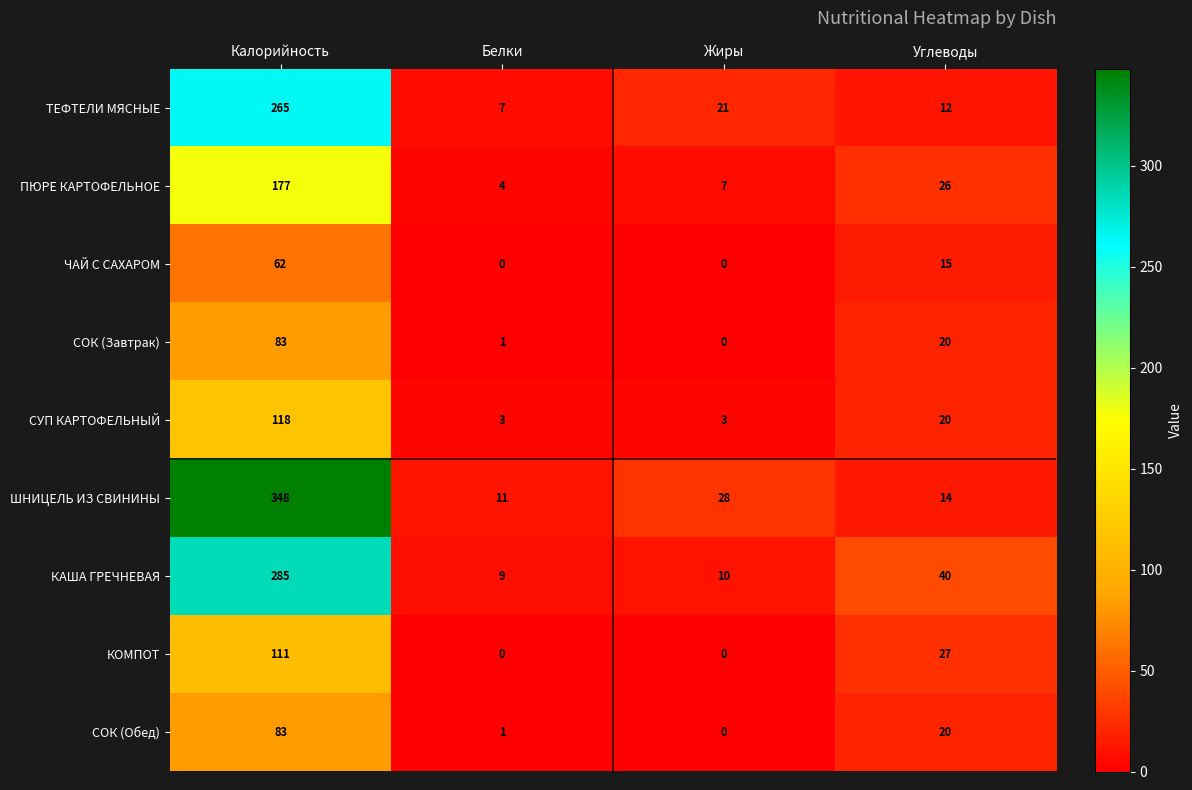

How many distinct data groups are displayed?

9